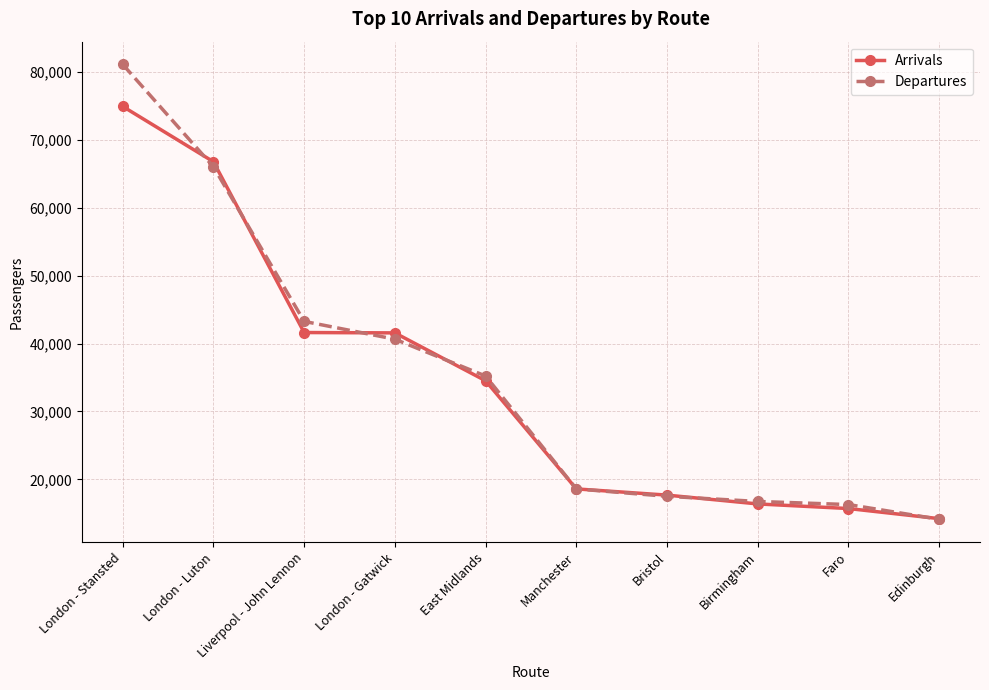

Is the value of Departures at Edinburgh greater than the value of Arrivals at Bristol?

No